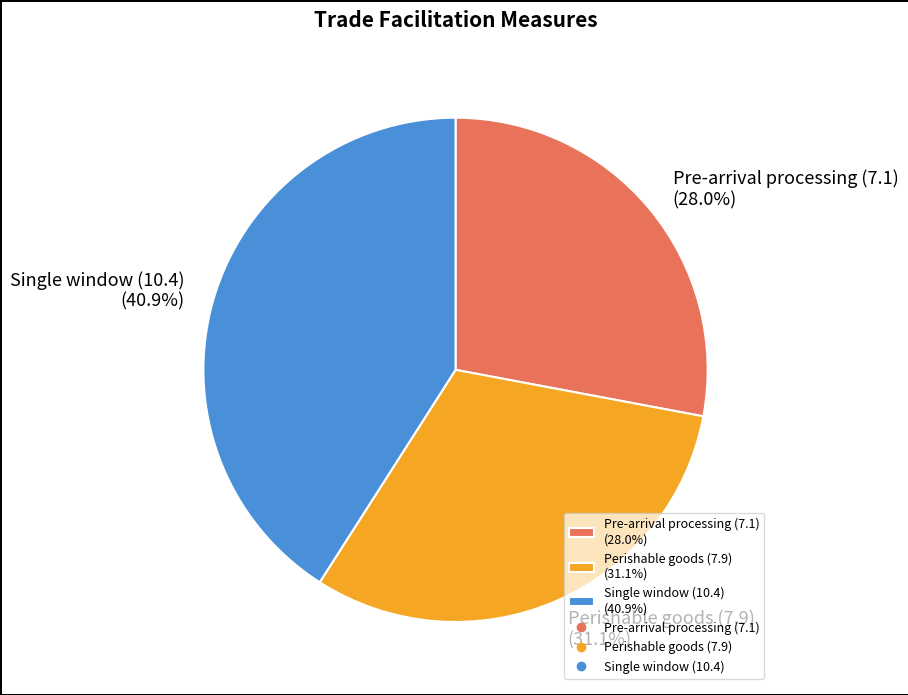

What percentage is the Perishable goods (7.9) slice, to the nearest percent?

31%